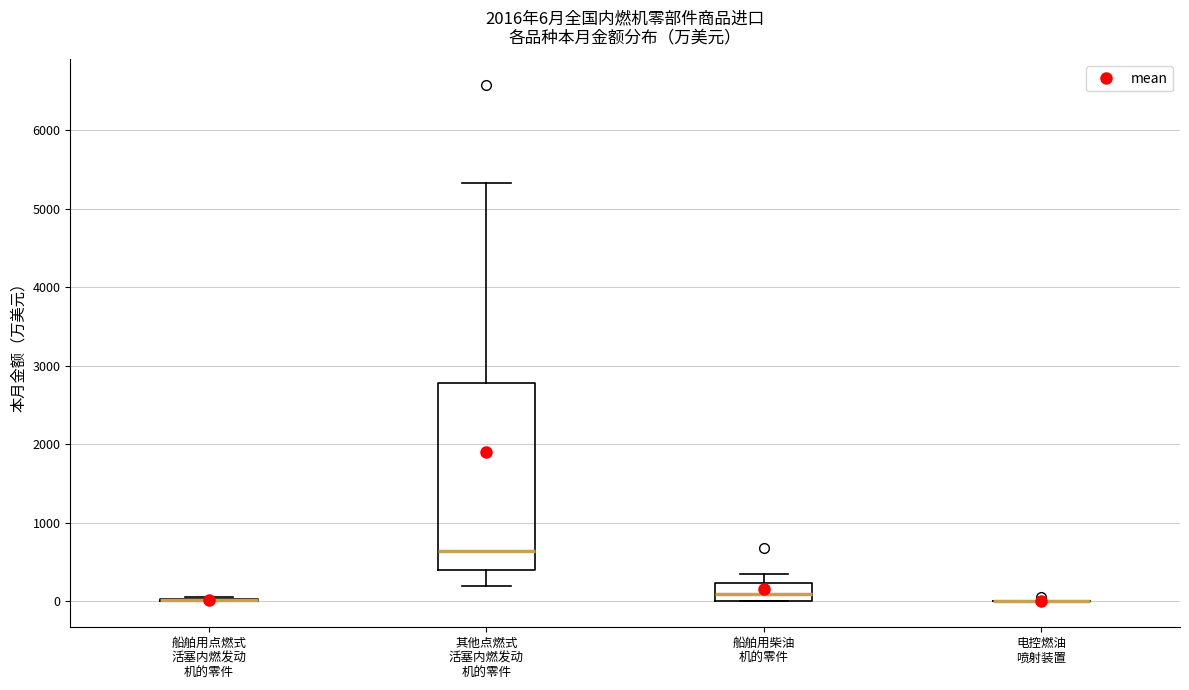

Comparing the boxes themselves (not the whiskers), which one is the tallest?

其他点燃式 活塞内燃发动 机的零件